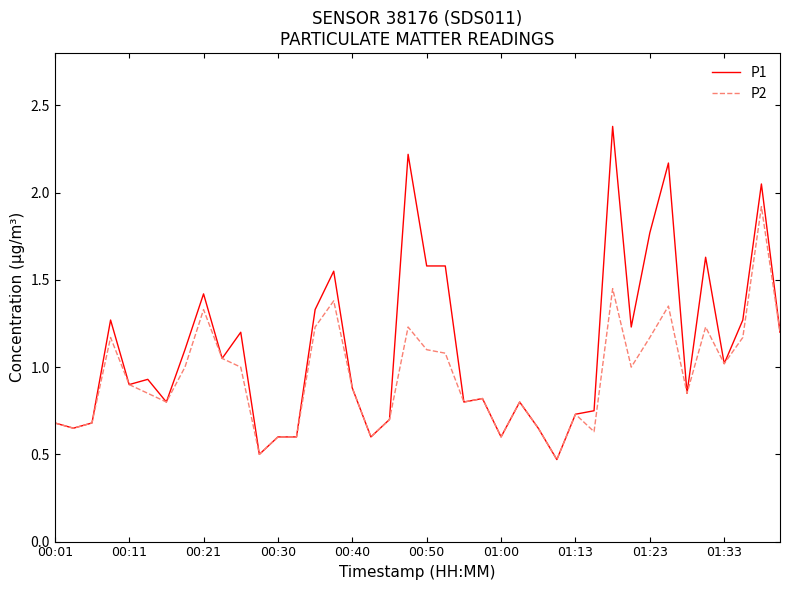

How many distinct data groups are displayed?

2